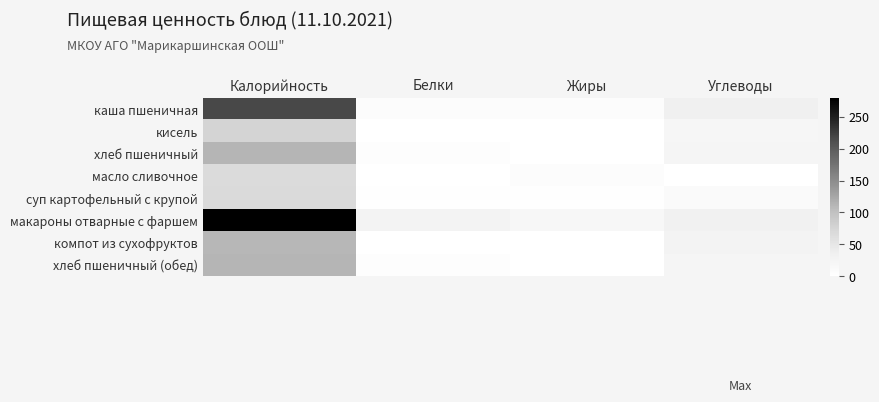

Which series has the largest range (max minus min)?

макароны отварные с фаршем